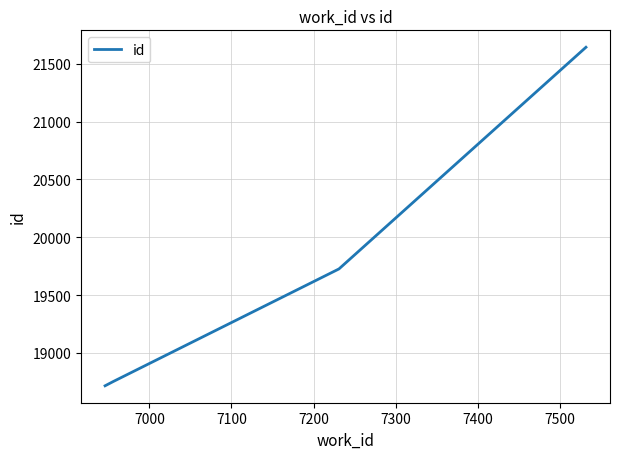

True or false: the data has more than 1 interior local peaks.

False